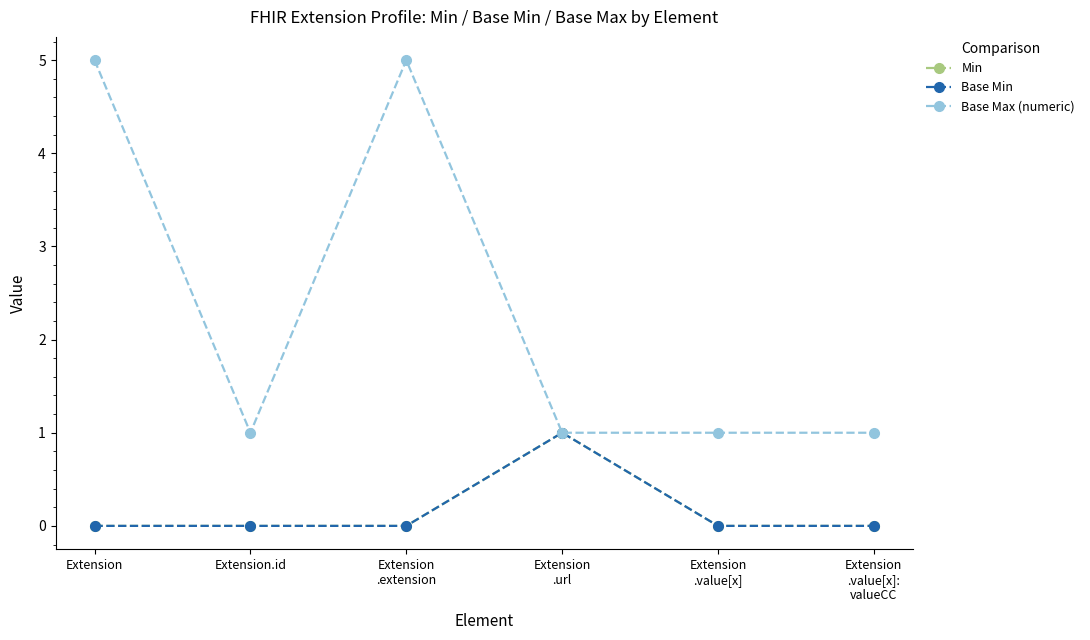

True or false: Base Max (numeric) and Base Min cross at least once.

False